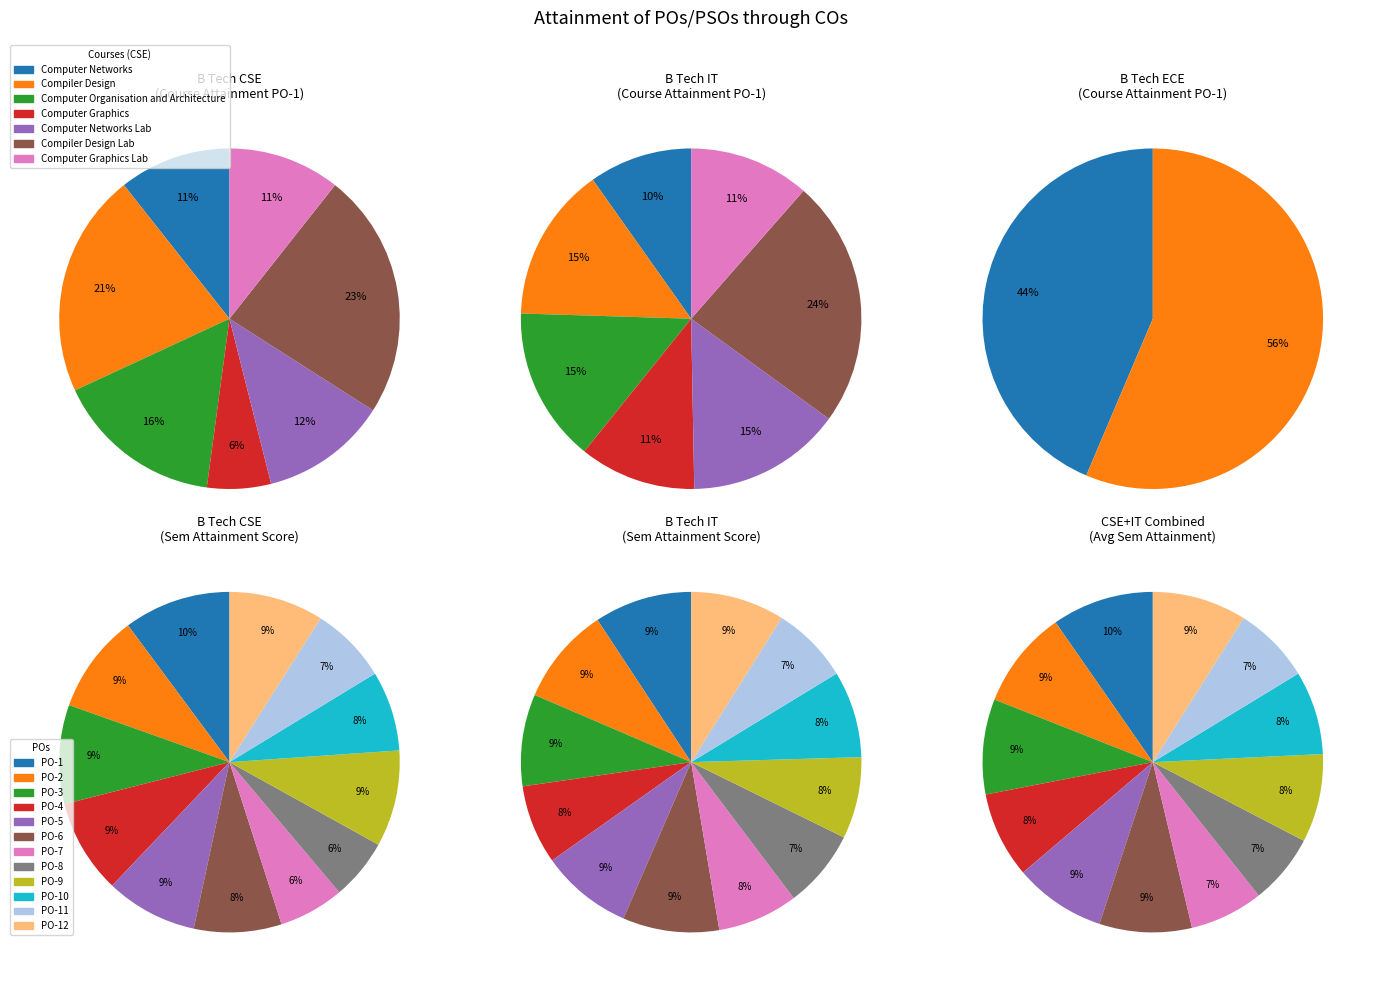

Count the number of slices in the pie.

7